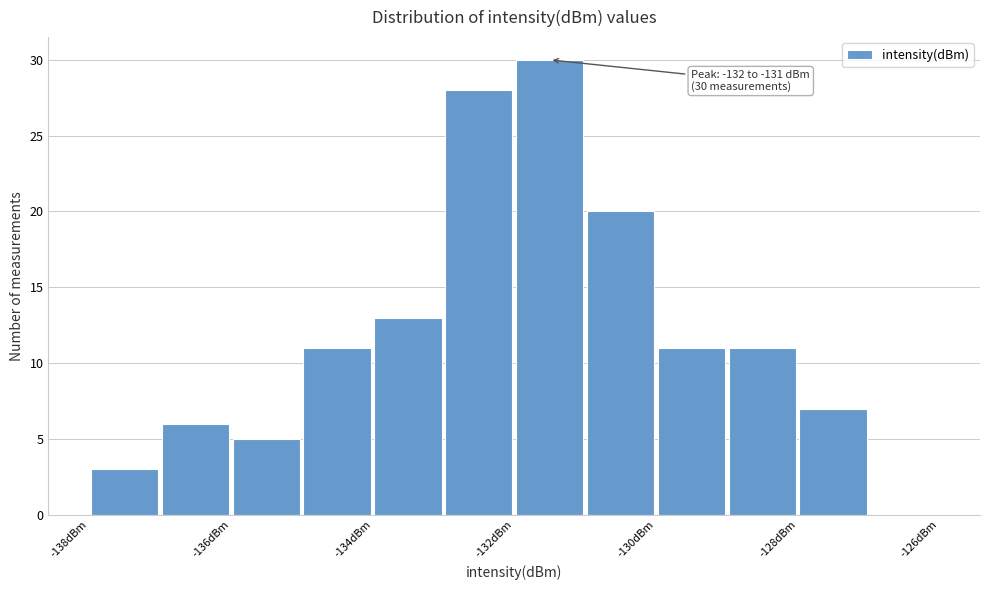

Which range on the x-axis has the tallest bar?

-132 to -131